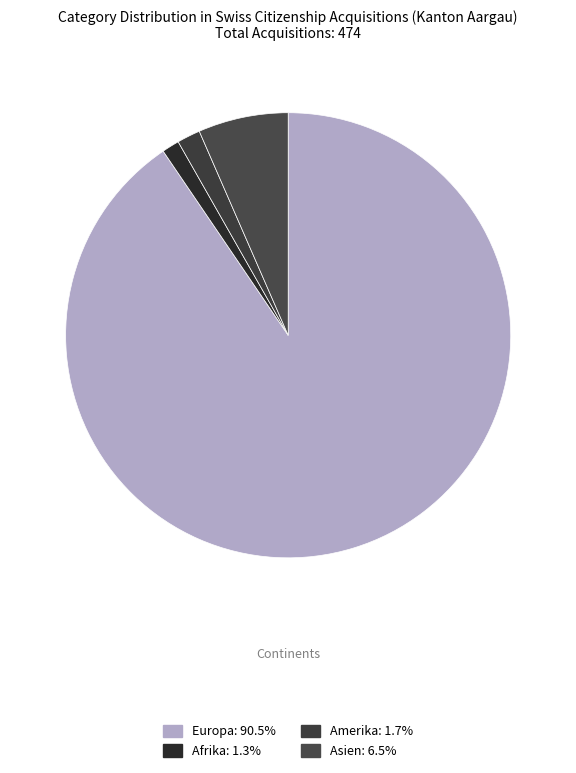

Which category has the biggest portion of the pie?

Europa